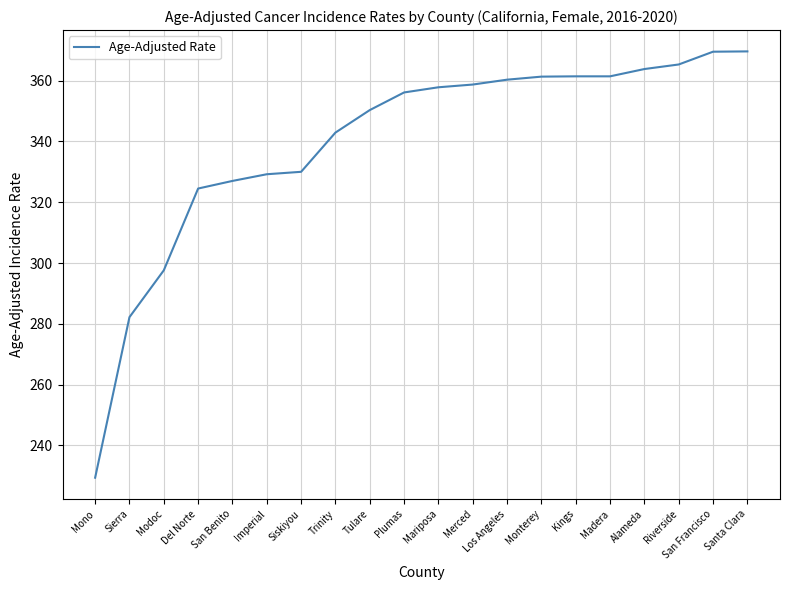

What is the difference between the maximum and minimum values?

140.2